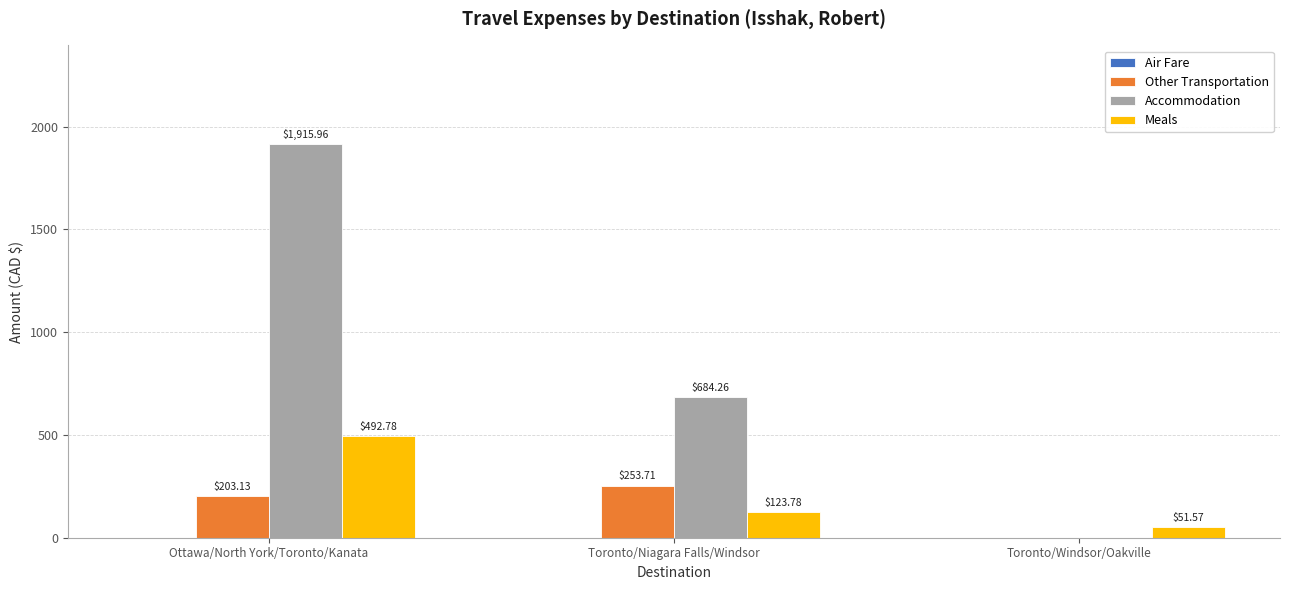

Which series changed the most between Ottawa/North York/Toronto/Kanata and Toronto/Windsor/Oakville?

Accommodation